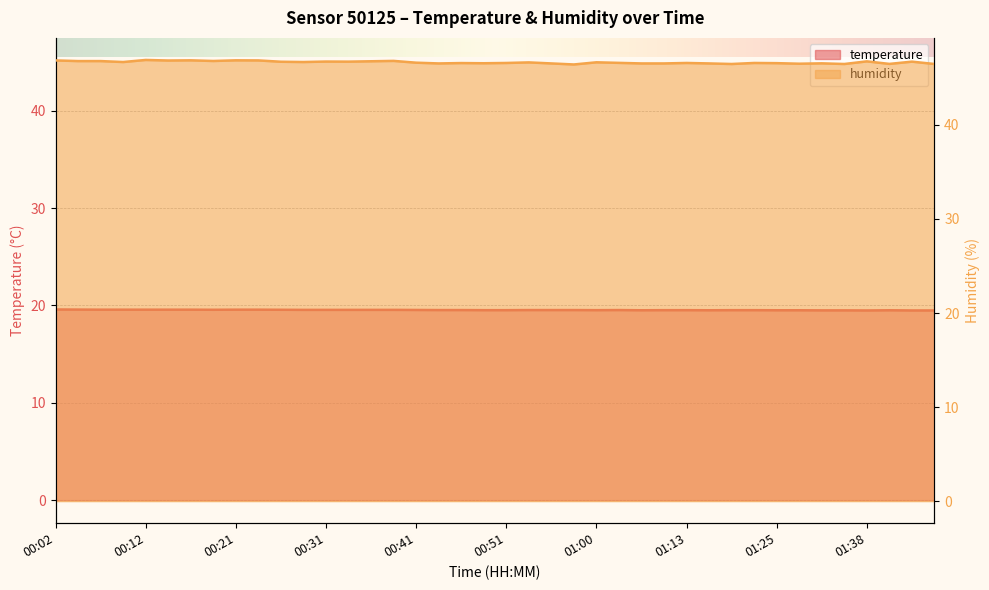

Reading left to right, what are all the values shown in this chart?

temperature: 00:02=19.6	00:04=19.6	00:07=19.6	00:09=19.6	00:12=19.6	00:14=19.6	00:16=19.6	00:19=19.6	00:21=19.6	00:24=19.6	00:26=19.6	00:29=19.6	00:31=19.6	00:34=19.6	00:36=19.6	00:38=19.6	00:41=19.5	00:43=19.5	00:46=19.5	00:48=19.5	00:51=19.5	00:53=19.5	00:55=19.5	00:58=19.5	01:00=19.5	01:03=19.5	01:08=19.5	01:11=19.5	01:13=19.5	01:16=19.5	01:19=19.5	01:21=19.5	01:25=19.5	01:30=19.5	01:33=19.5	01:35=19.5	01:38=19.5	01:40=19.5	01:43=19.5	01:45=19.5
humidity: 00:02=46.9	00:04=46.8	00:07=46.8	00:09=46.7	00:12=46.9	00:14=46.8	00:16=46.9	00:19=46.8	00:21=46.9	00:24=46.9	00:26=46.7	00:29=46.7	00:31=46.7	00:34=46.7	00:36=46.8	00:38=46.8	00:41=46.6	00:43=46.5	00:46=46.6	00:48=46.5	00:51=46.6	00:53=46.6	00:55=46.5	00:58=46.4	01:00=46.6	01:03=46.6	01:08=46.5	01:11=46.5	01:13=46.6	01:16=46.5	01:19=46.5	01:21=46.6	01:25=46.6	01:30=46.5	01:33=46.5	01:35=46.5	01:38=46.8	01:40=46.5	01:43=46.7	01:45=46.5